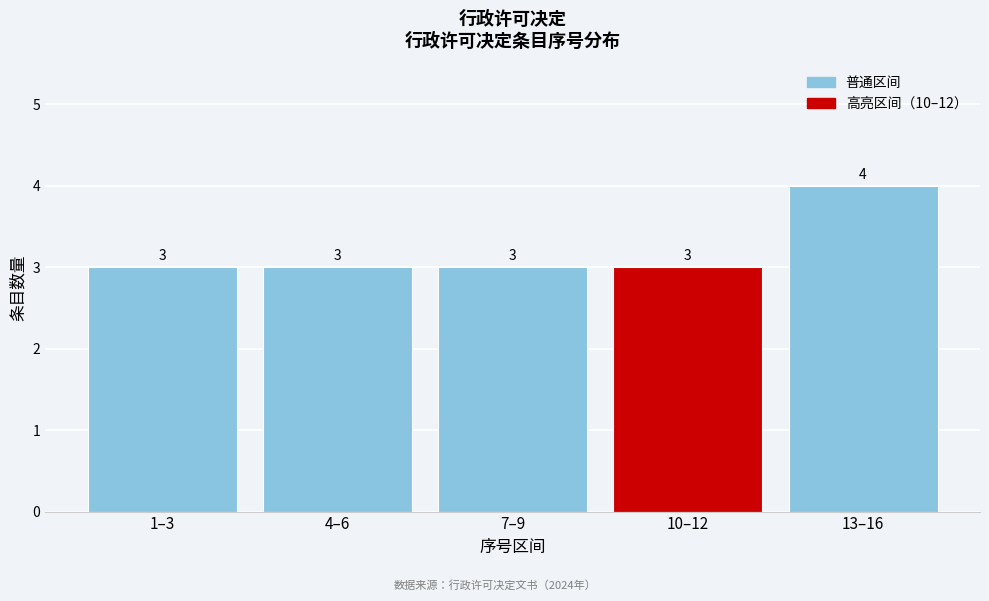

Reading left to right, transcribe all the data shown in this chart.

3	3	3	3	4